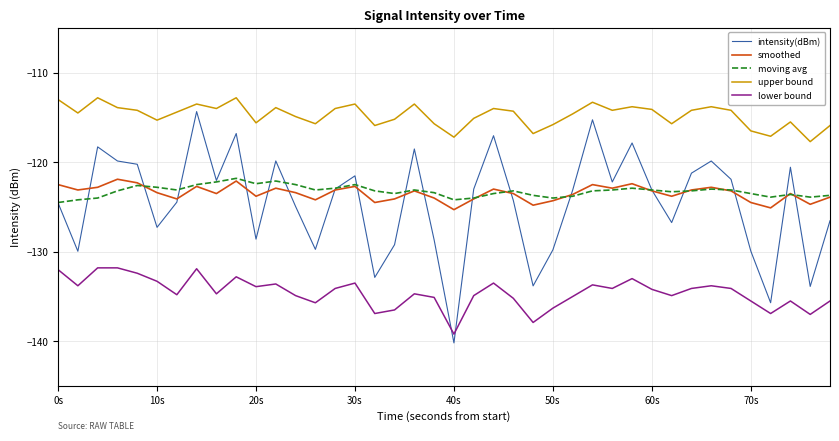

Does the chart display data point markers on the line(s)?

No